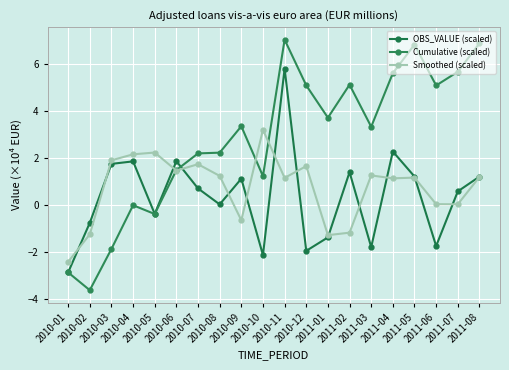

What is the difference between the second highest and second lowest values in the Smoothed (scaled) series?

3.5